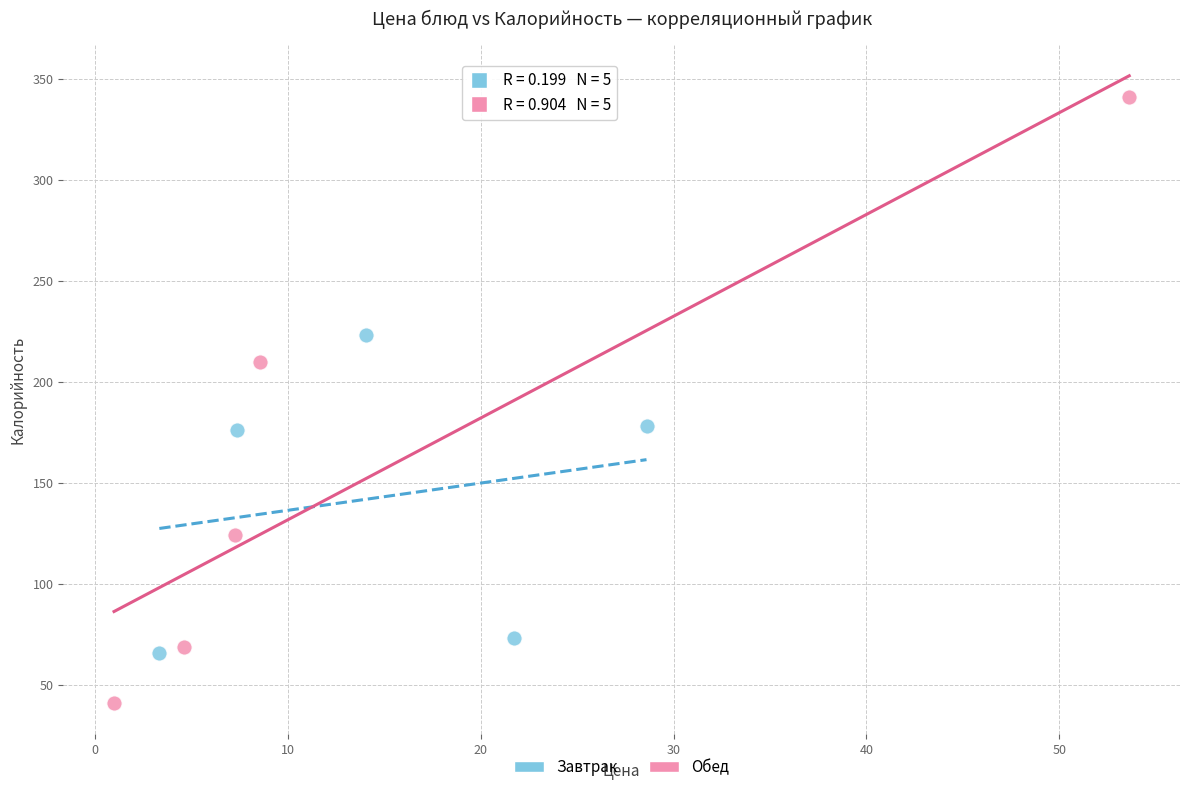

Which series contains the highest Y value?

Обед